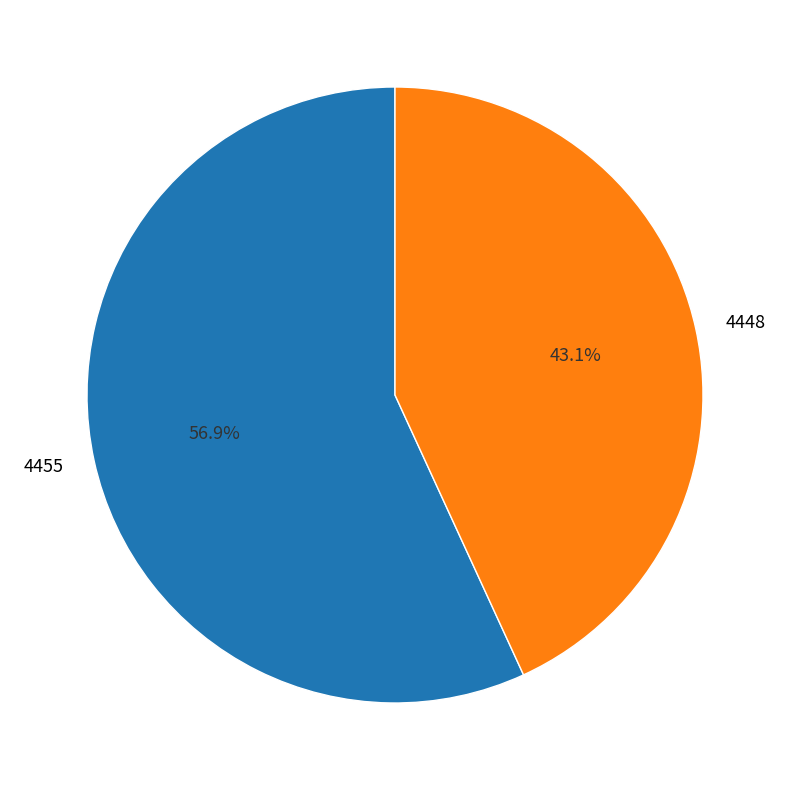

To the nearest percent, what is the combined percentage of 4448 and 4455?

100%